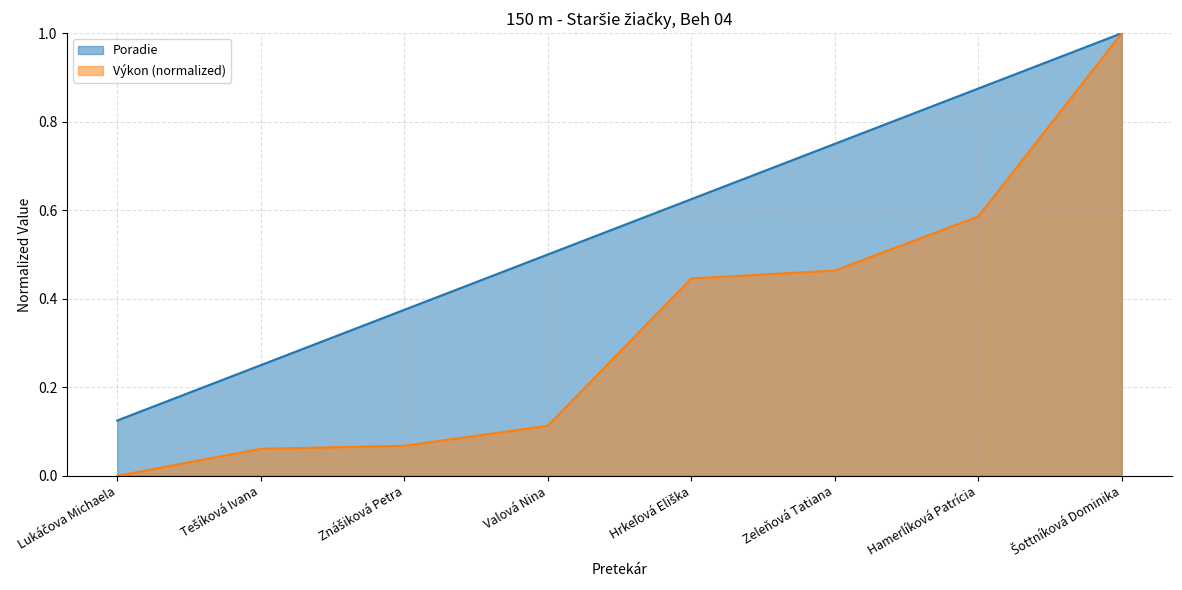

True or false: Poradie and Výkon cross at least once.

False